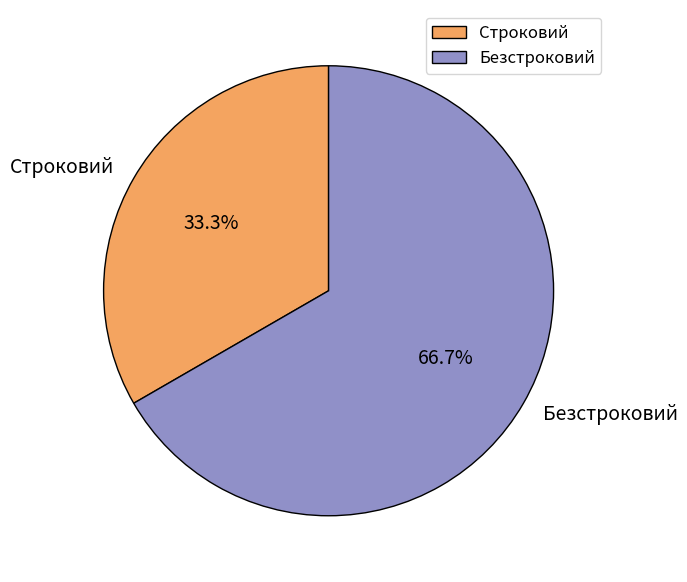

Does any single category account for the majority?

Yes